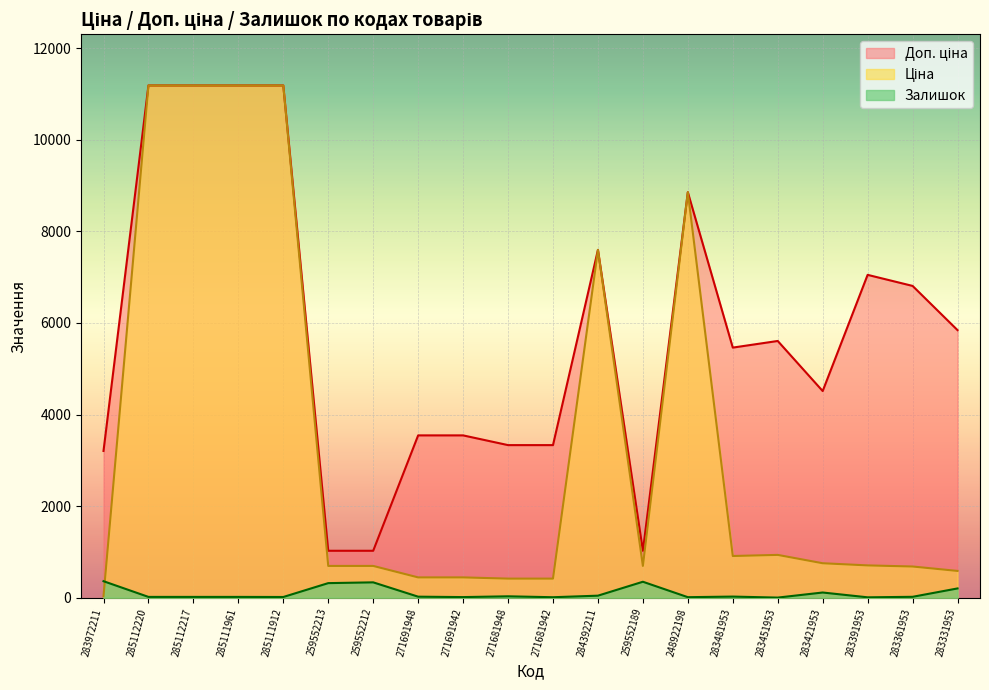

List the series in order of their peak value, highest first.

Ціна, Доп. ціна, Залишок